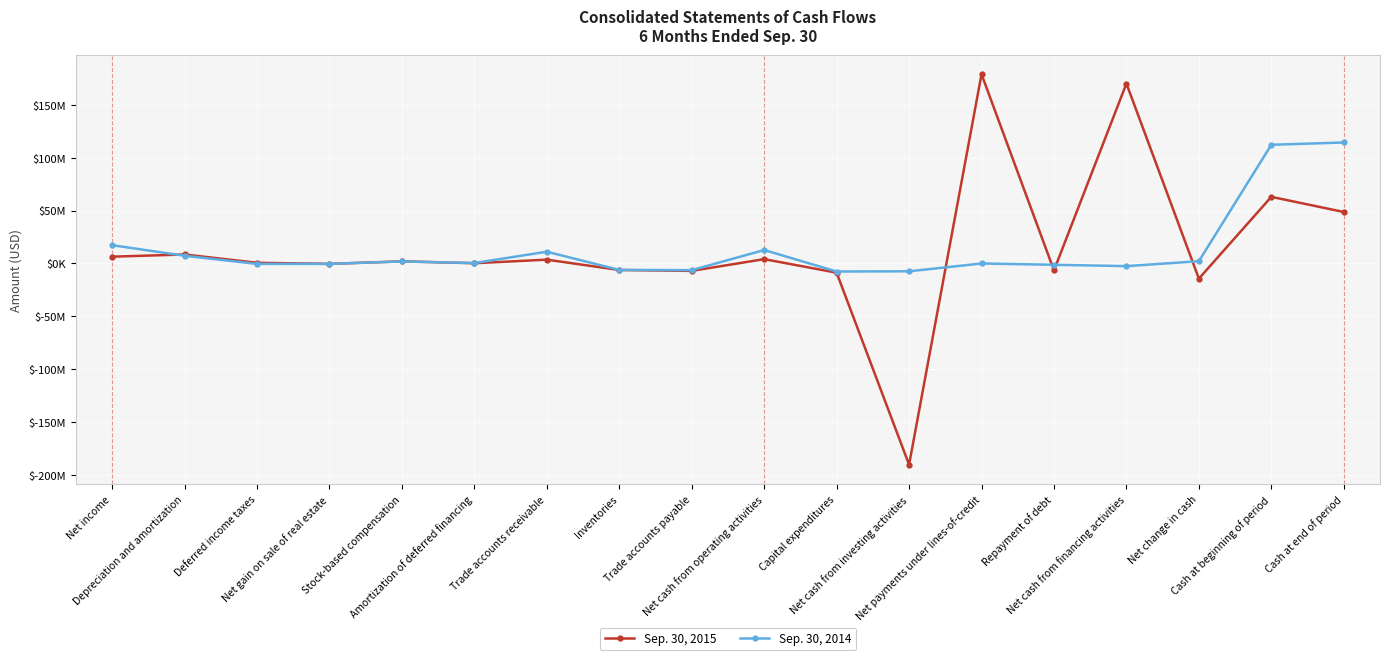

In Sep. 30, 2015, how many points are lower than both neighbors (excluding endpoints)?

6